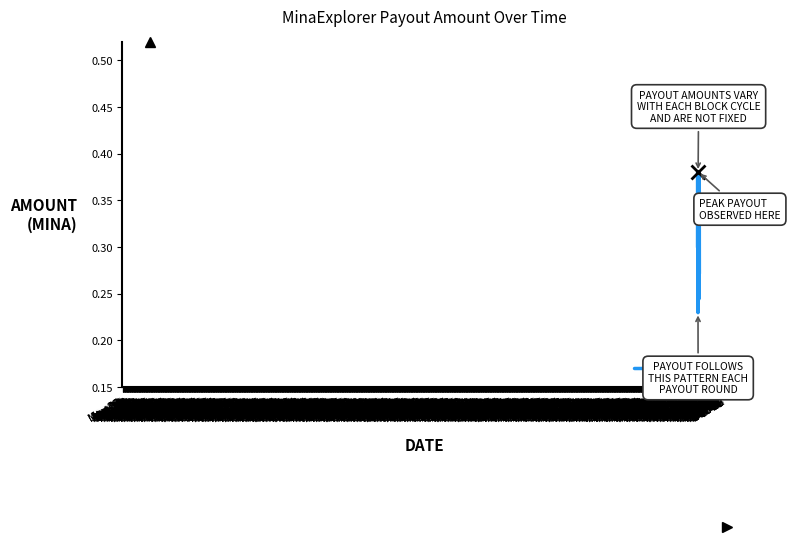

List the labels in order of value, largest first.

Jul 18, Sep 12, Apr 25, Oct 10, Nov 07, Jan 02, May 23, Jun 20, Dec 05, Aug 15, Aug 29, Aug 01, Jun 06, May 09, Sep 26, Jan 16, Oct 24, Dec 19, Nov 21, Jul 04